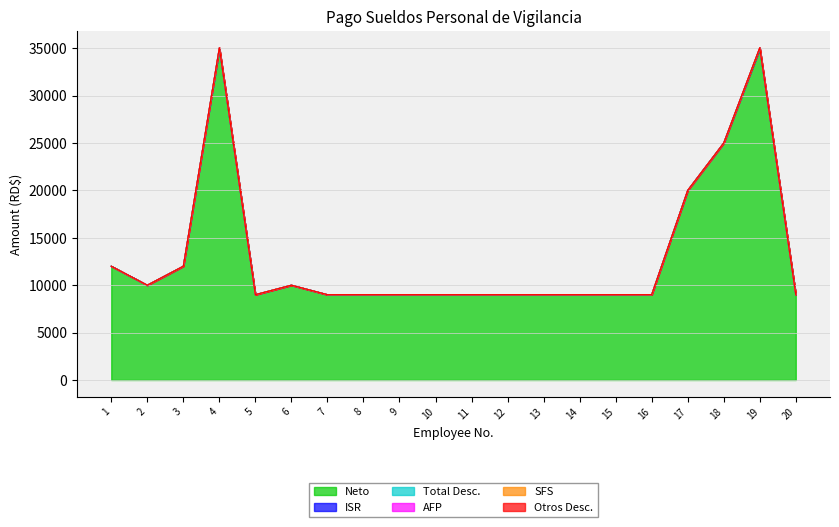

True or false: Otros Desc. and SFS intersect in this chart.

False